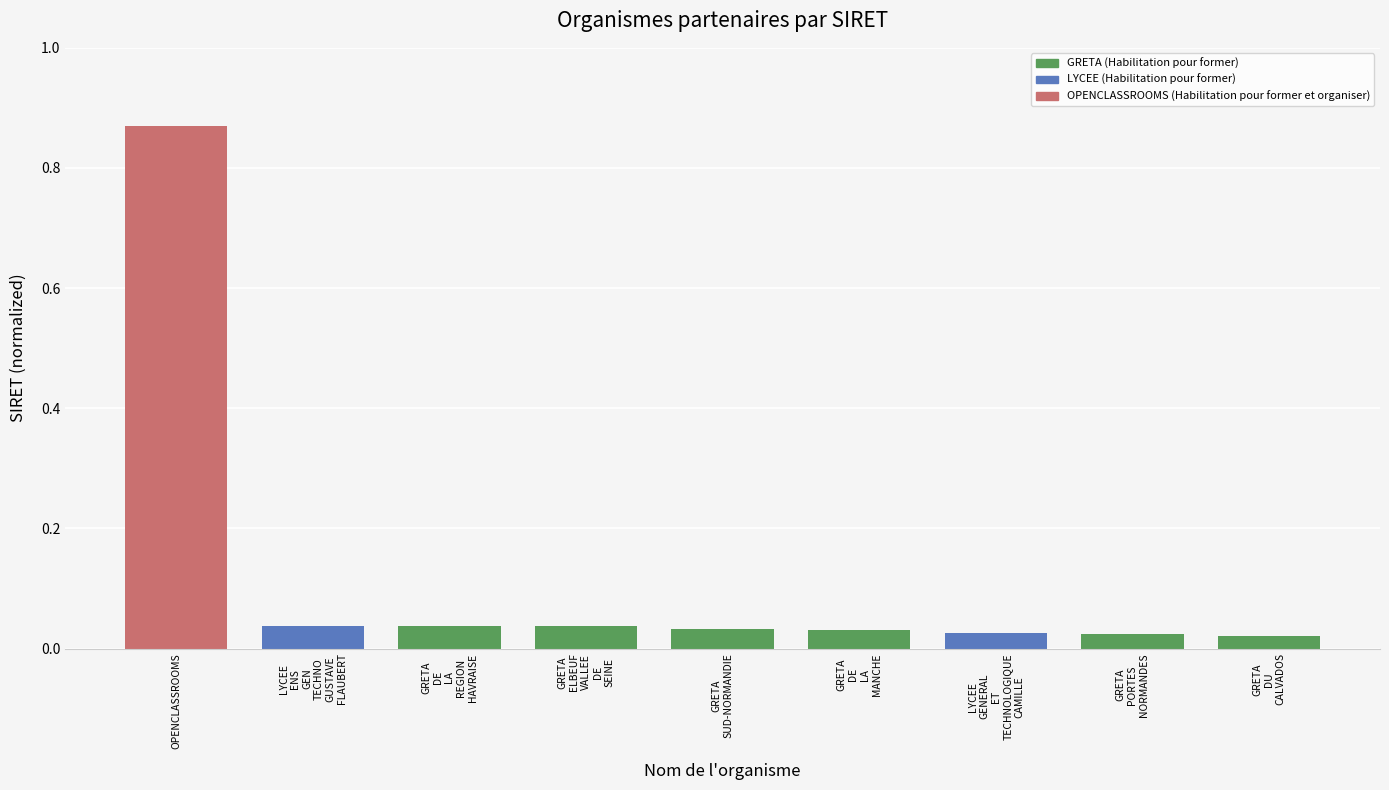

Count the number of data series in this chart.

1